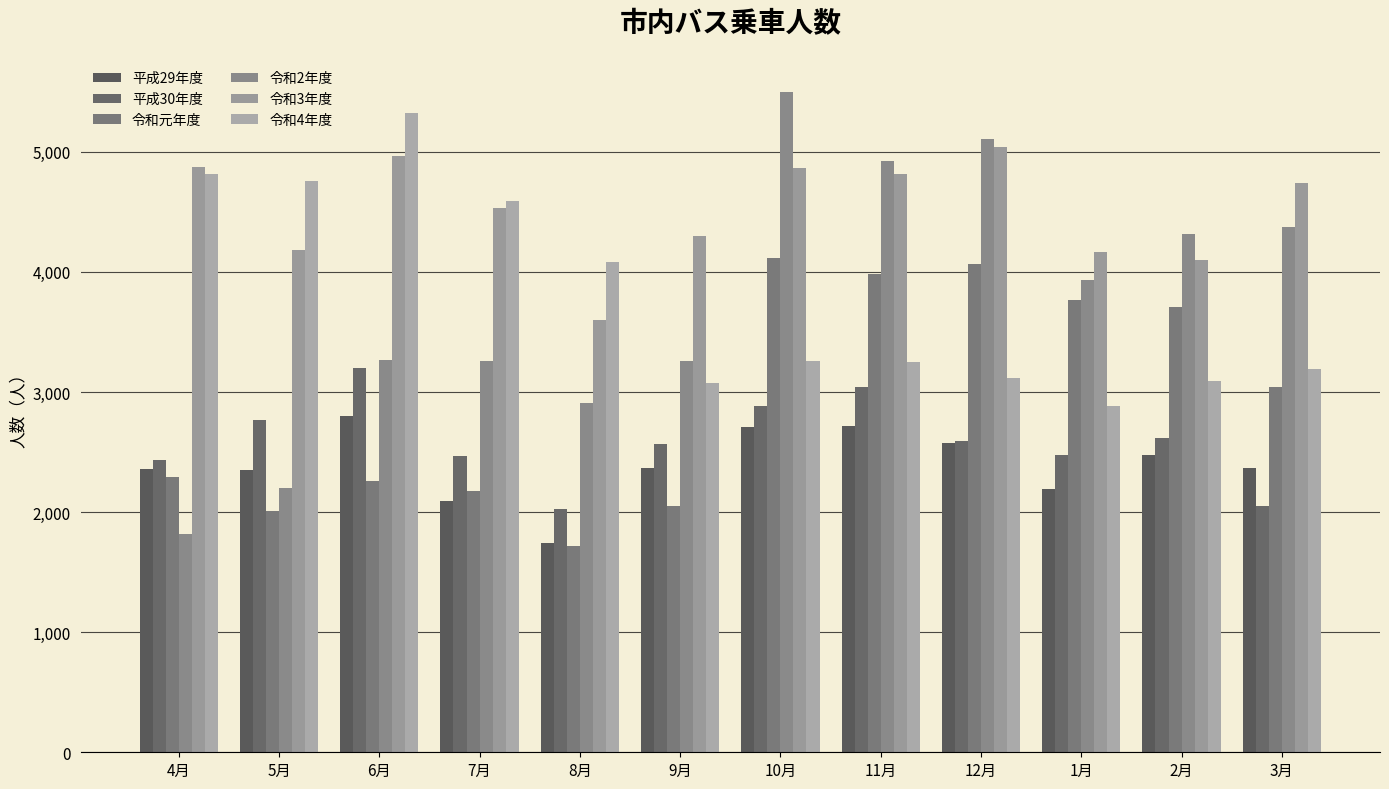

What is the sum of all 令和4年度 values?

45444